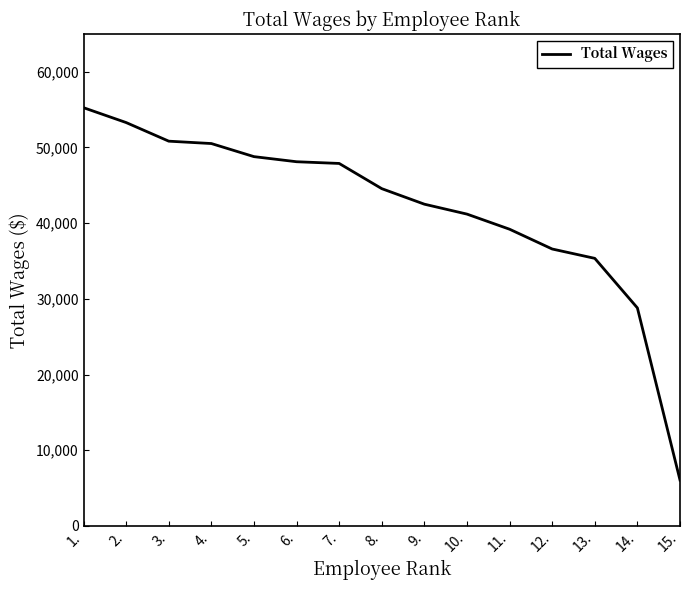

What is the difference between the values at 2. and 5.?

4503